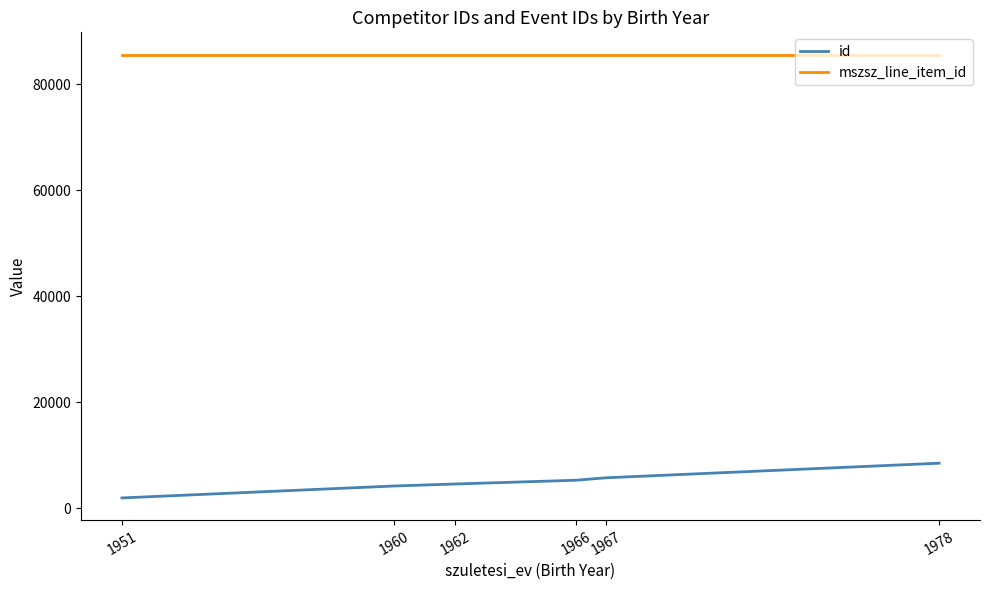

What are all the series names shown in the legend?

id, mszsz_line_item_id